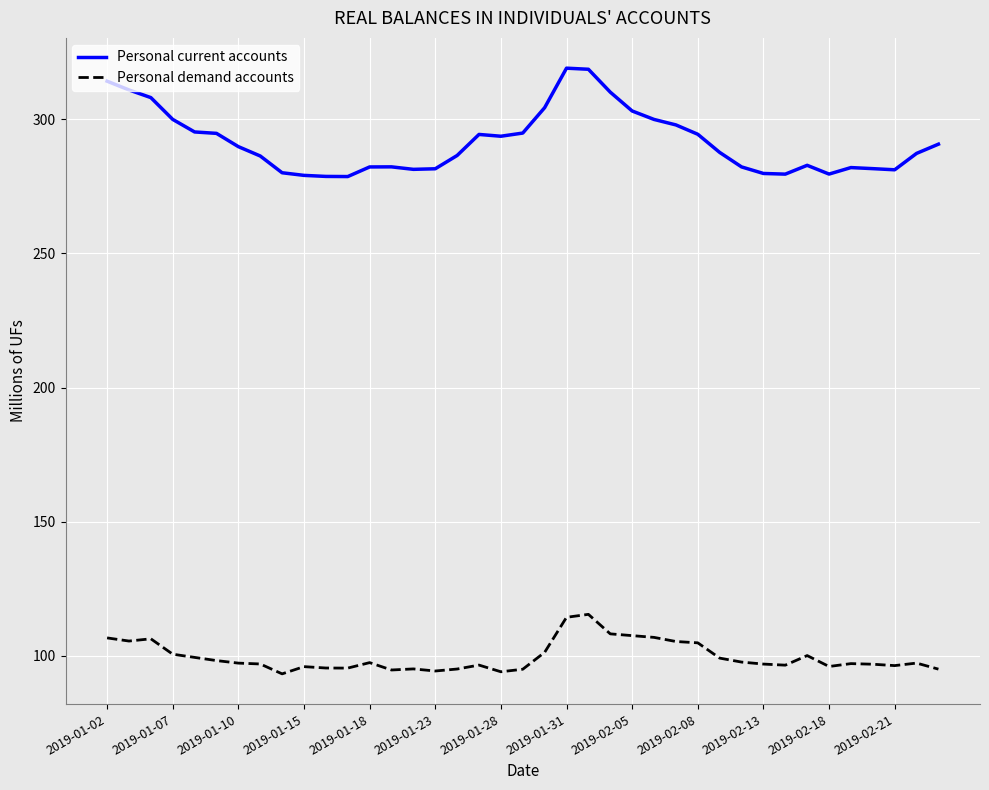

Which series has the widest spread of values?

Personal current accounts